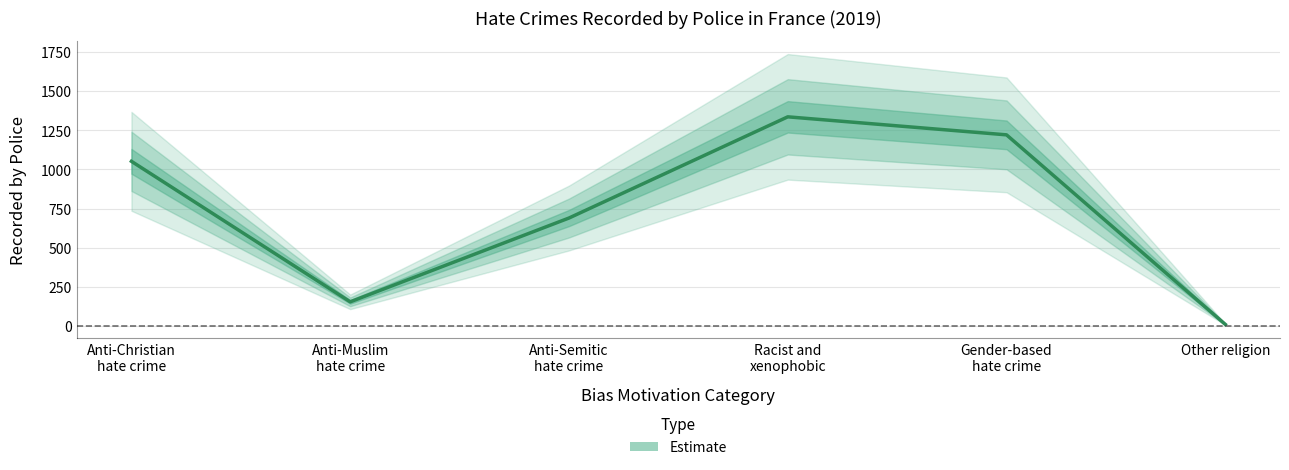

What is the difference between the second highest and minimum values?

1210